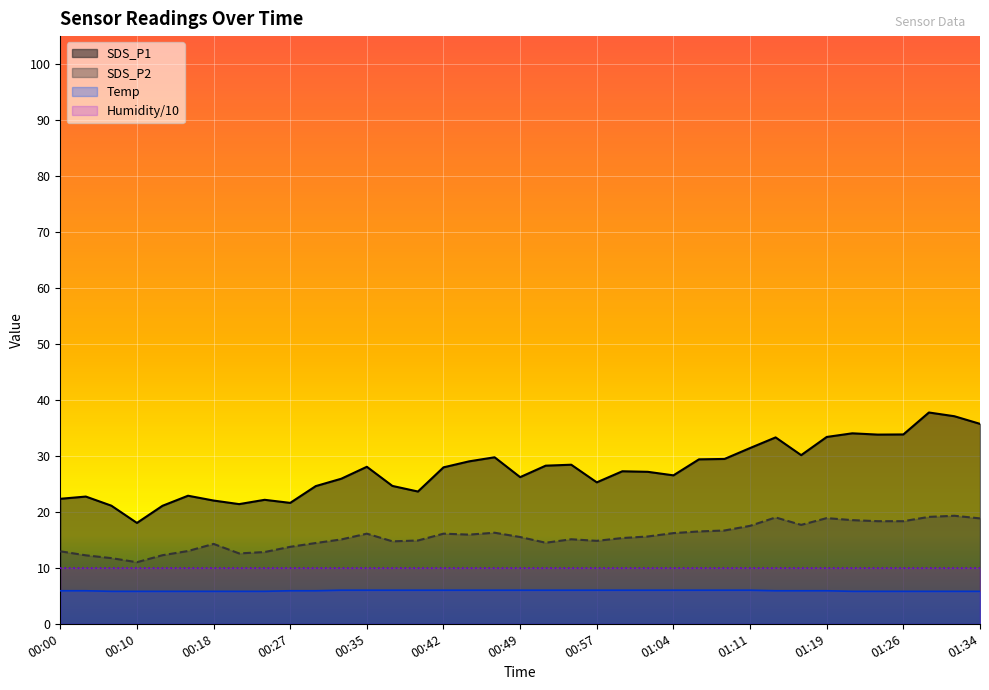

Count the number of data series in this chart.

4